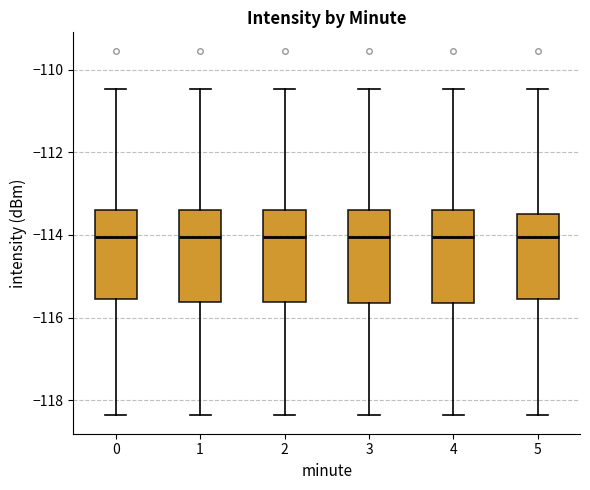

Reading left to right, transcribe this box plot: for each box, give where its median line is, the range the box spans, and where its two whiskers end, as read against the y-axis. The values are not printed on the chart, so give them approximately, as read against the axis.

0: median -114.0, box -115.6 to -113.4, whiskers -118.4 to -110.4
1: median -114.0, box -115.6 to -113.4, whiskers -118.4 to -110.4
2: median -114.0, box -115.6 to -113.4, whiskers -118.4 to -110.4
3: median -114.0, box -115.6 to -113.4, whiskers -118.4 to -110.4
4: median -114.0, box -115.6 to -113.4, whiskers -118.4 to -110.4
5: median -114.0, box -115.6 to -113.4, whiskers -118.4 to -110.4